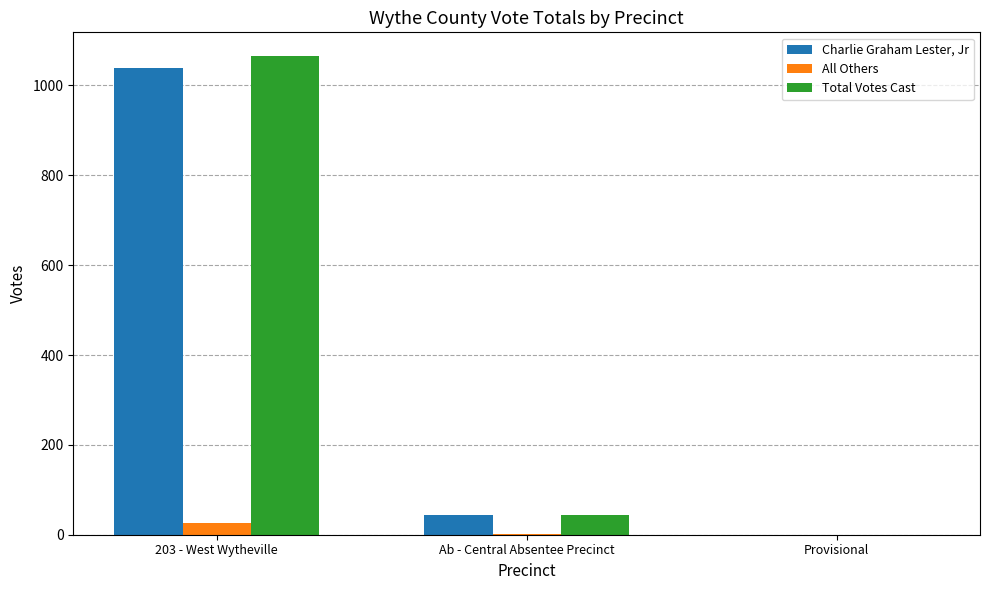

The Charlie Graham Lester, Jr series shows 0 at Provisional. True or false?

True